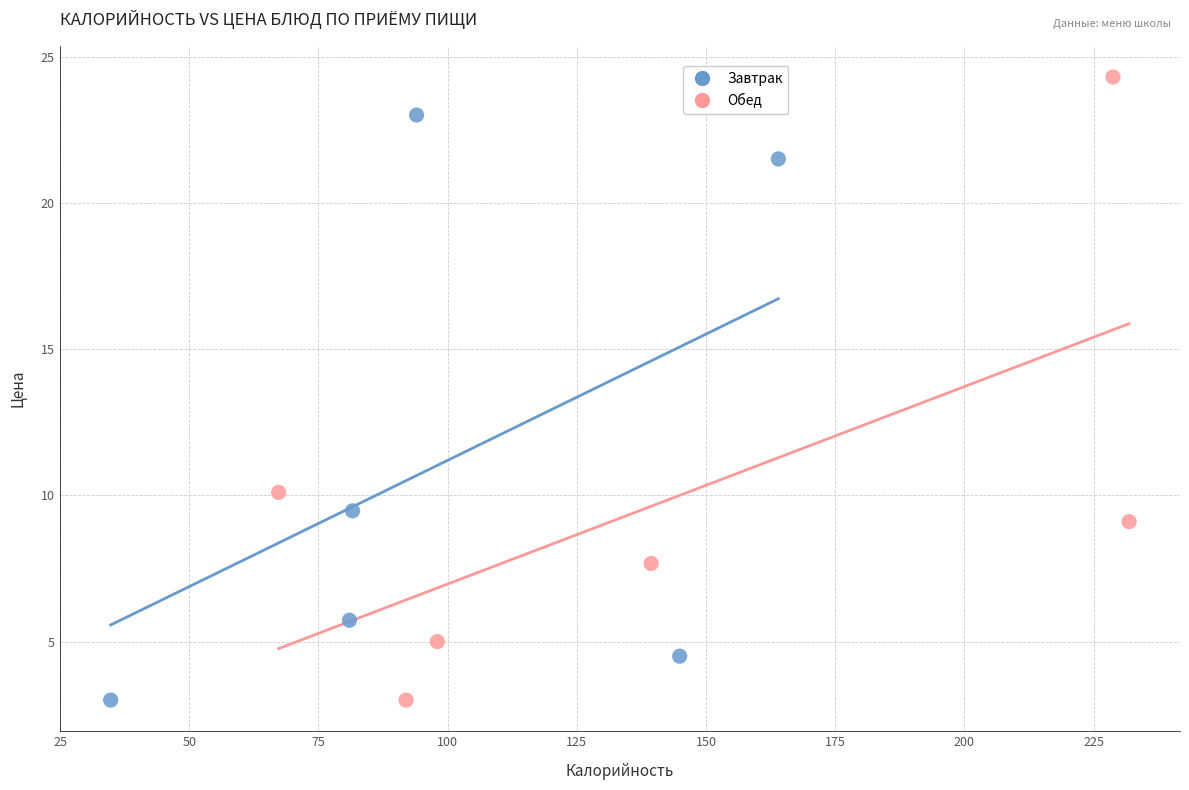

What are all the series names shown in the legend?

Завтрак, Обед